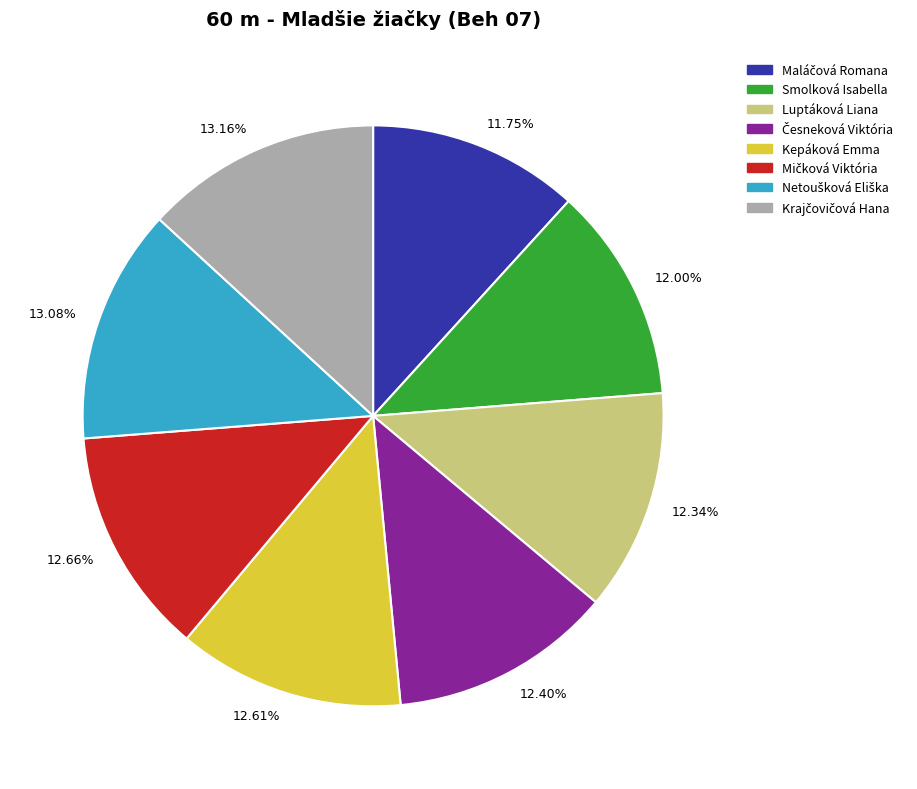

Does Luptáková Liana represent more than half of the total?

No